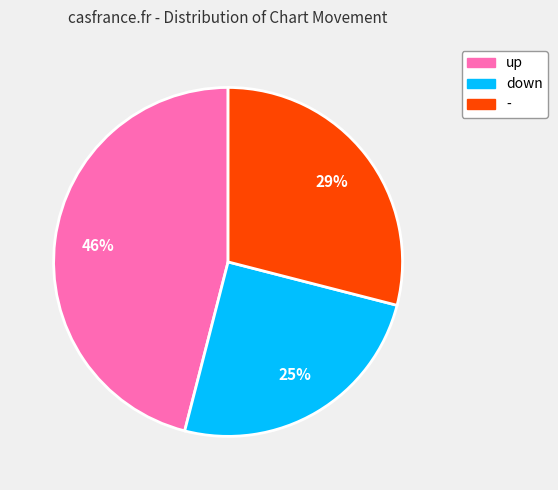

Rank the categories by value from lowest to highest.

down, -, up